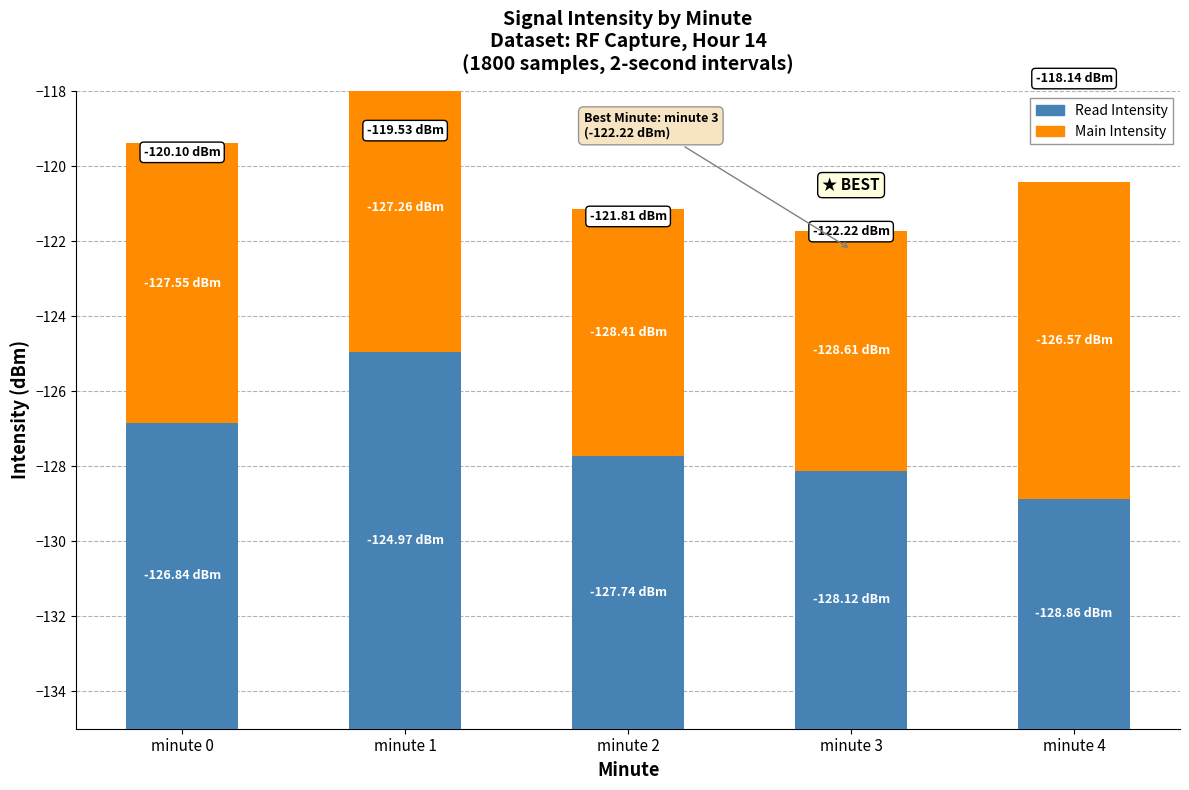

What is the difference between the highest and lowest values at minute 0?

0.7